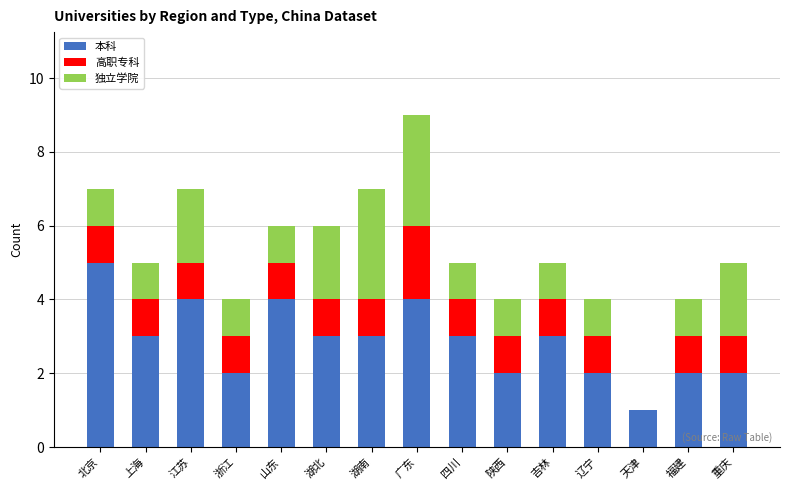

True or false: 本科 has a value of 3 at 湖北.

True